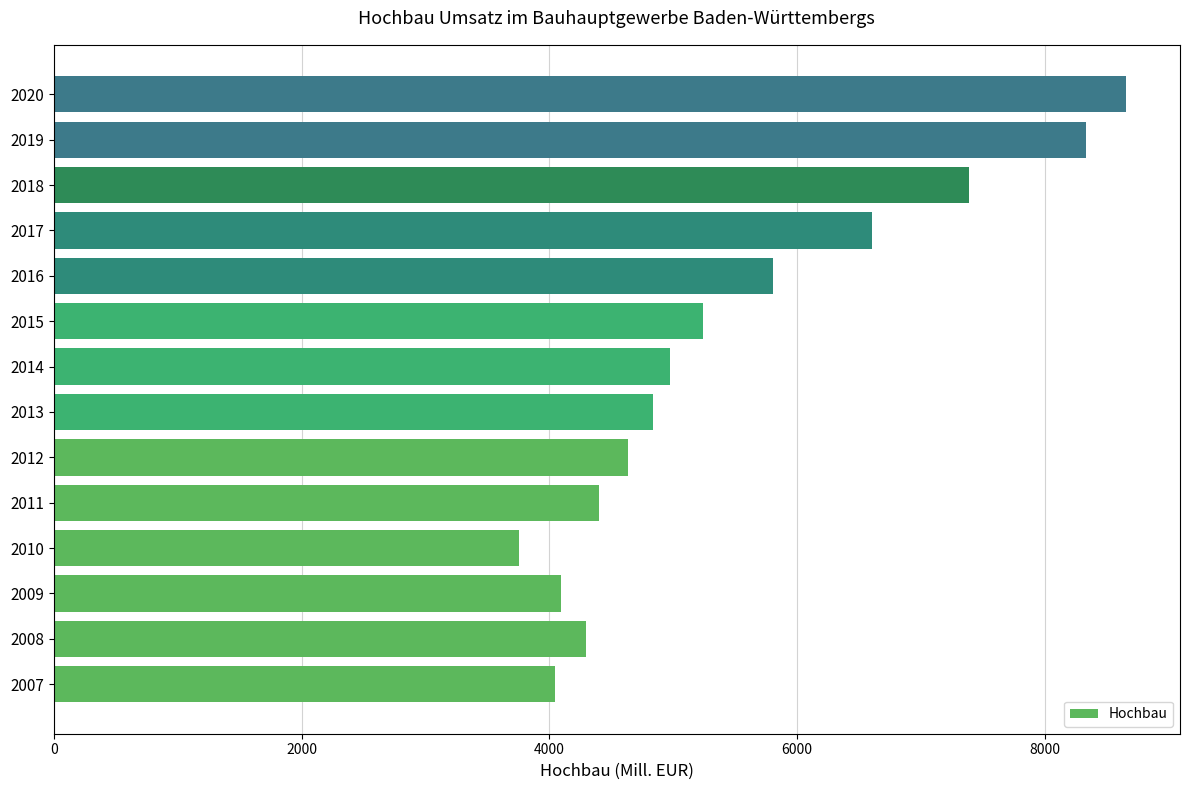

Between 2015 and 2018, which is larger?

2018